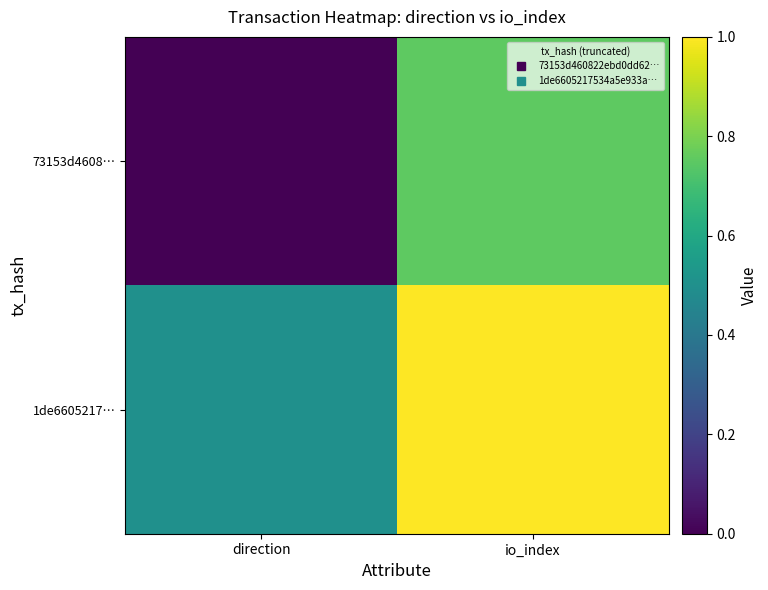

List the series in order of their peak value, highest first.

1de6605217…, 73153d4608…